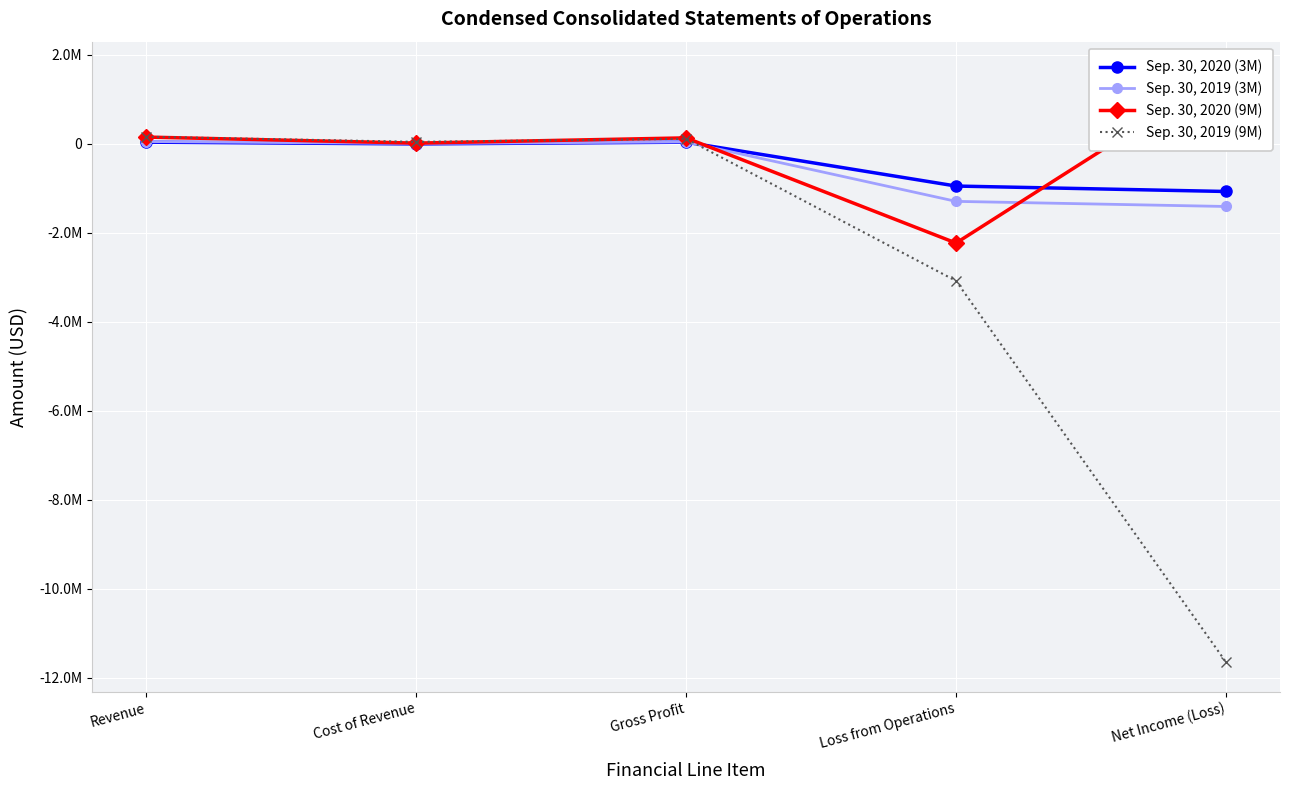

At which category does Sep. 30, 2020 (9M) reach its first local peak?

Gross Profit